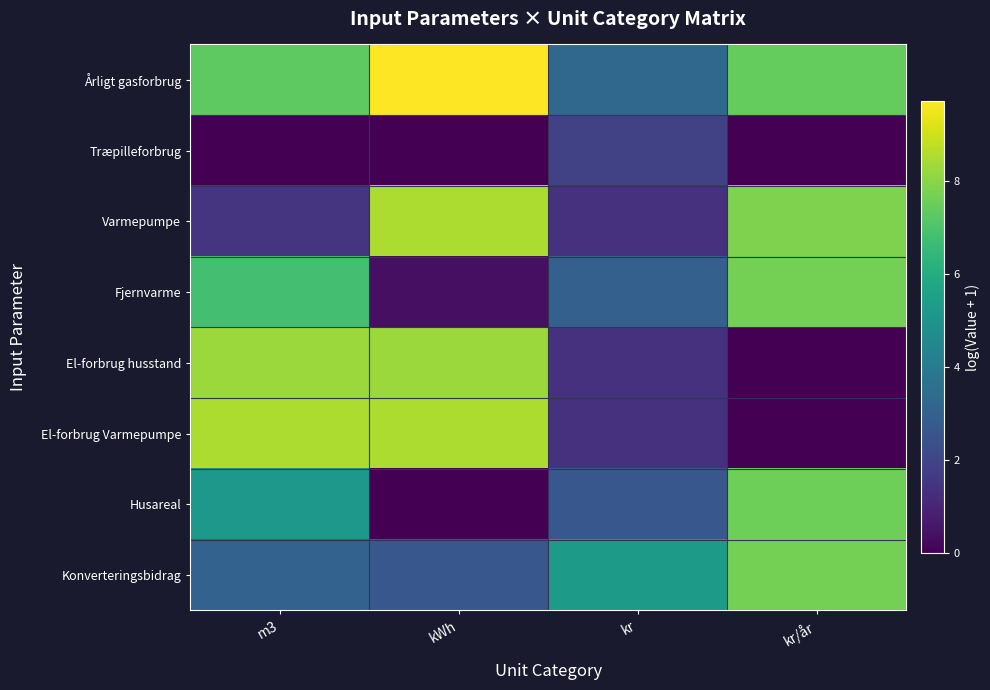

Which series has the largest total across all categories?

Årligt gasforbrug